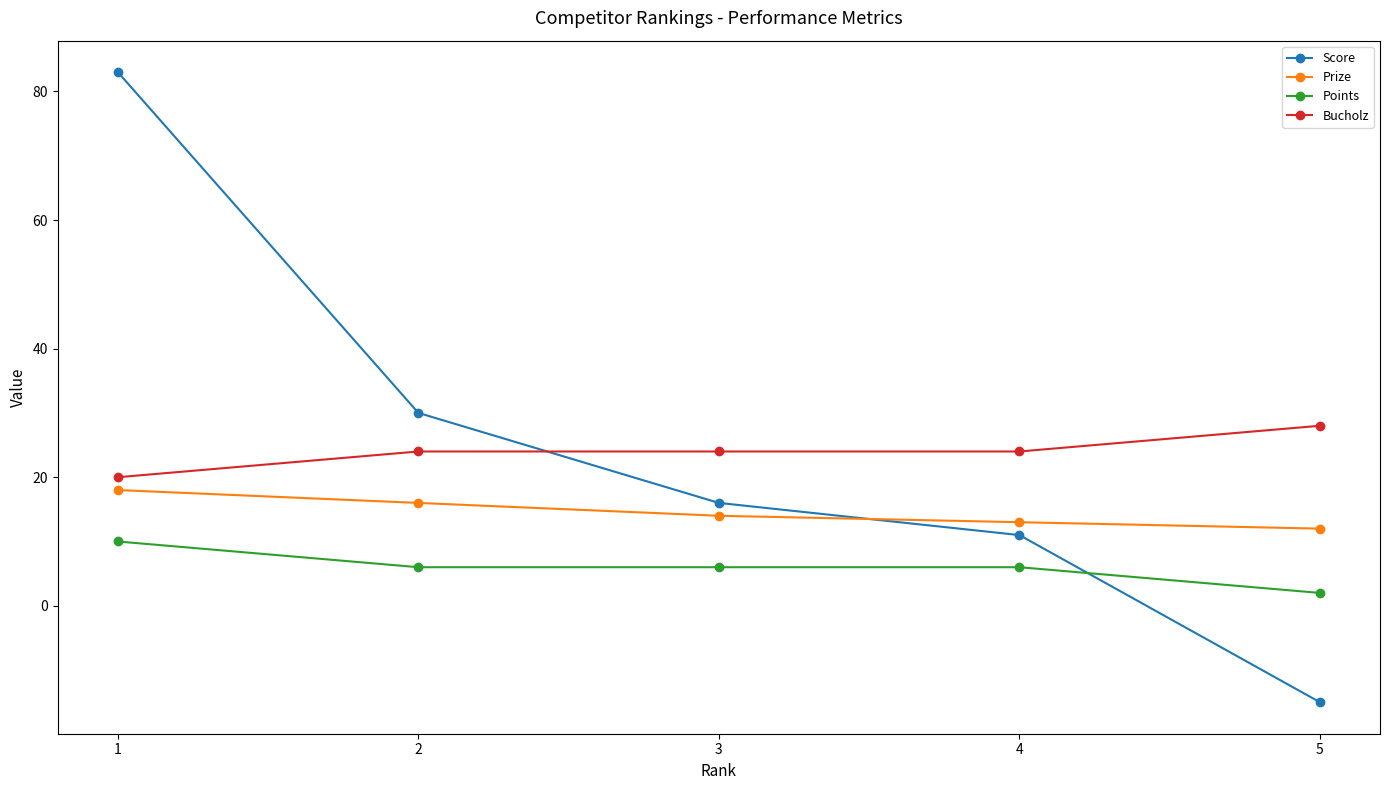

Is it true that Prize equals 13 at 4?

True